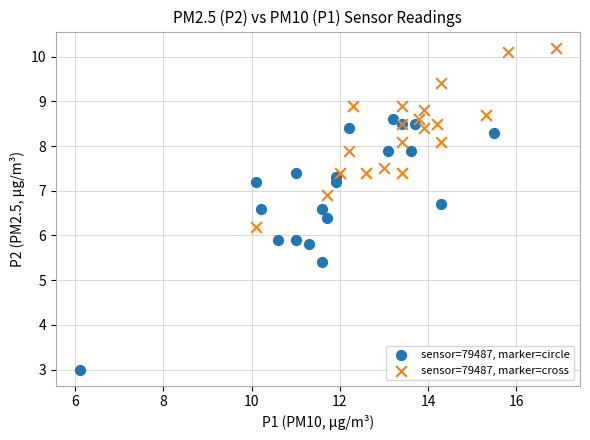

Which series has the widest spread of Y values?

sensor=79487, marker=circle